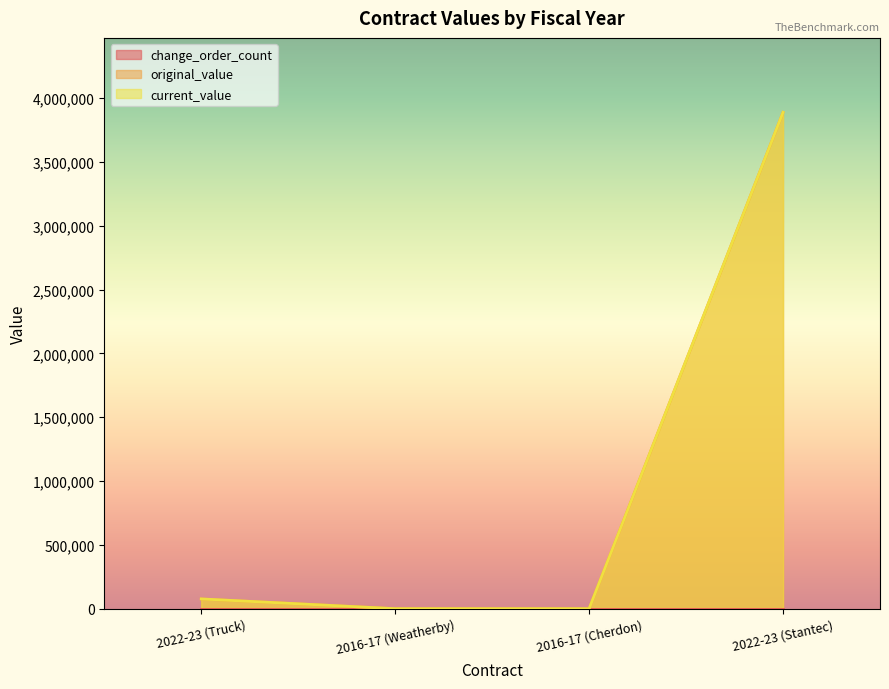

What is the greatest value displayed?

3888489.2